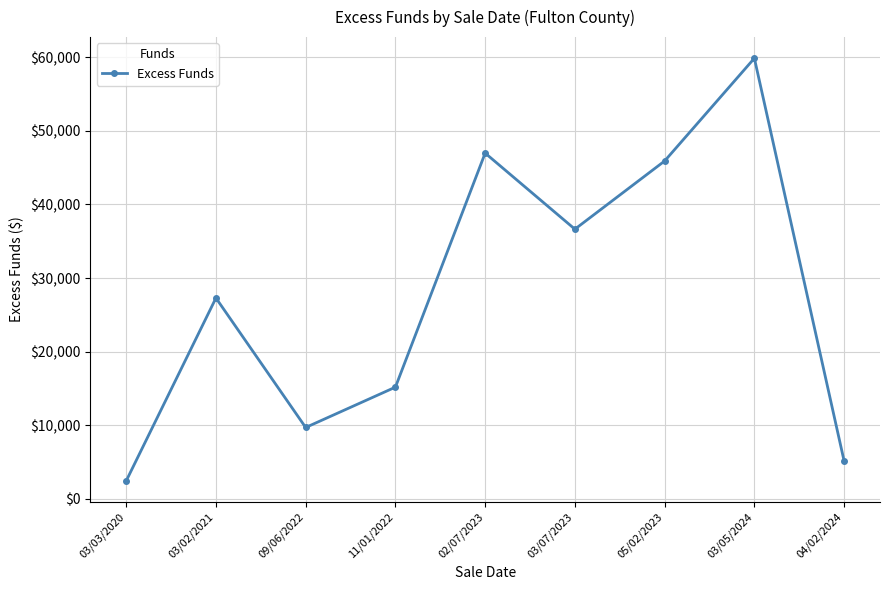

Where does the data first go above 27290?

03/02/2021